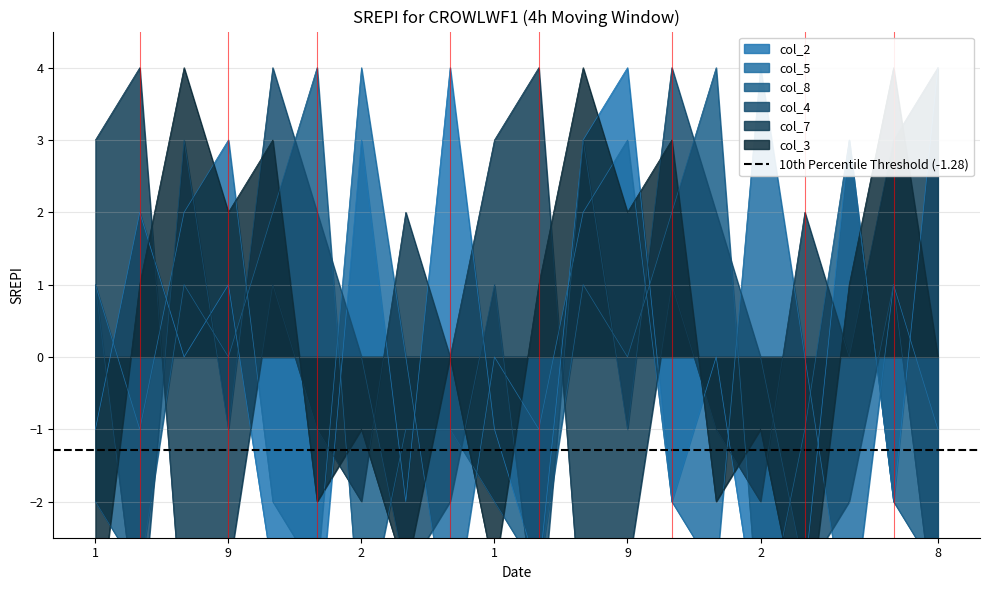

In col_2, how many points are lower than both neighbors (excluding endpoints)?

7